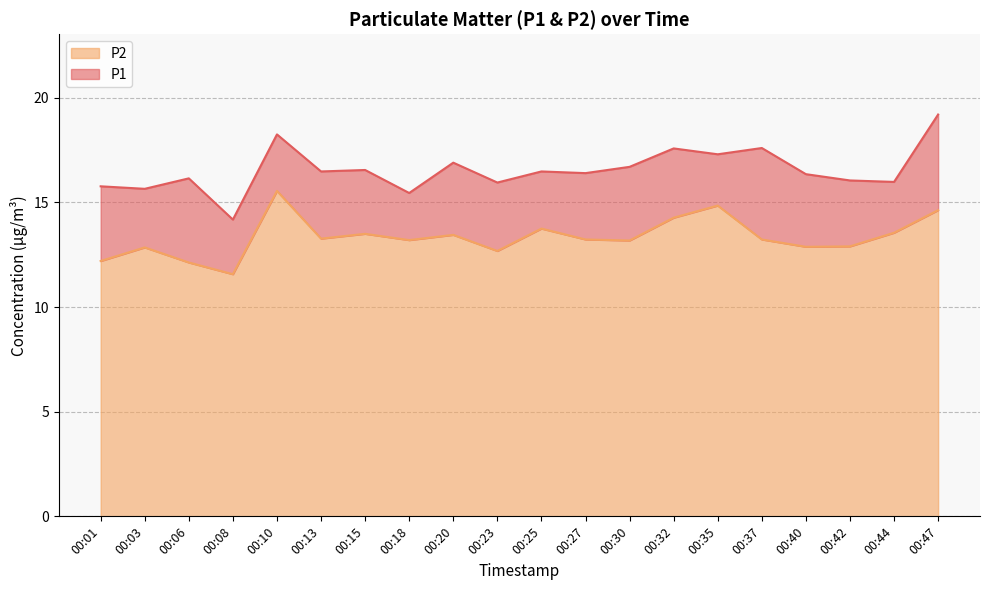

True or false: P2 and P1 intersect in this chart.

False